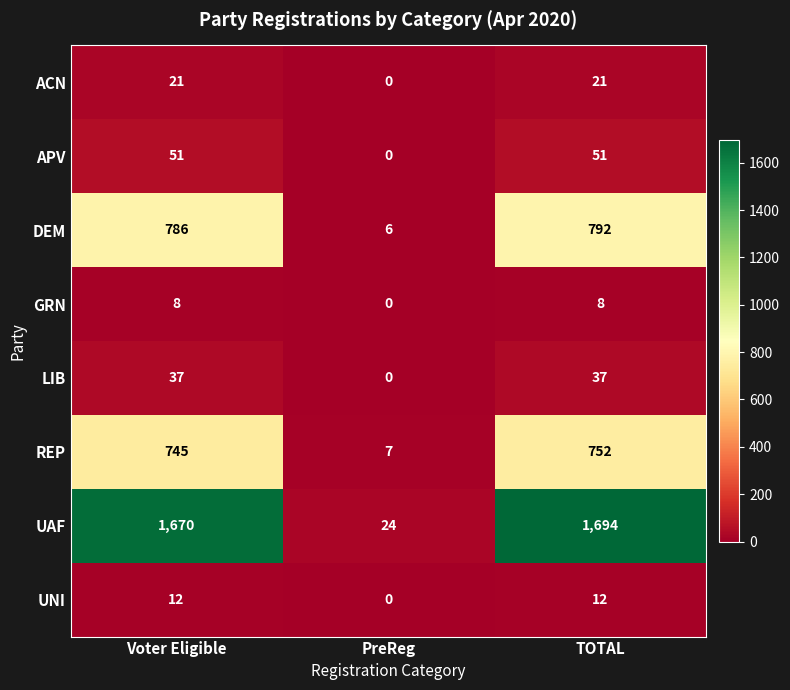

What is the sum of the UNI values at TOTAL and Voter Eligible?

24